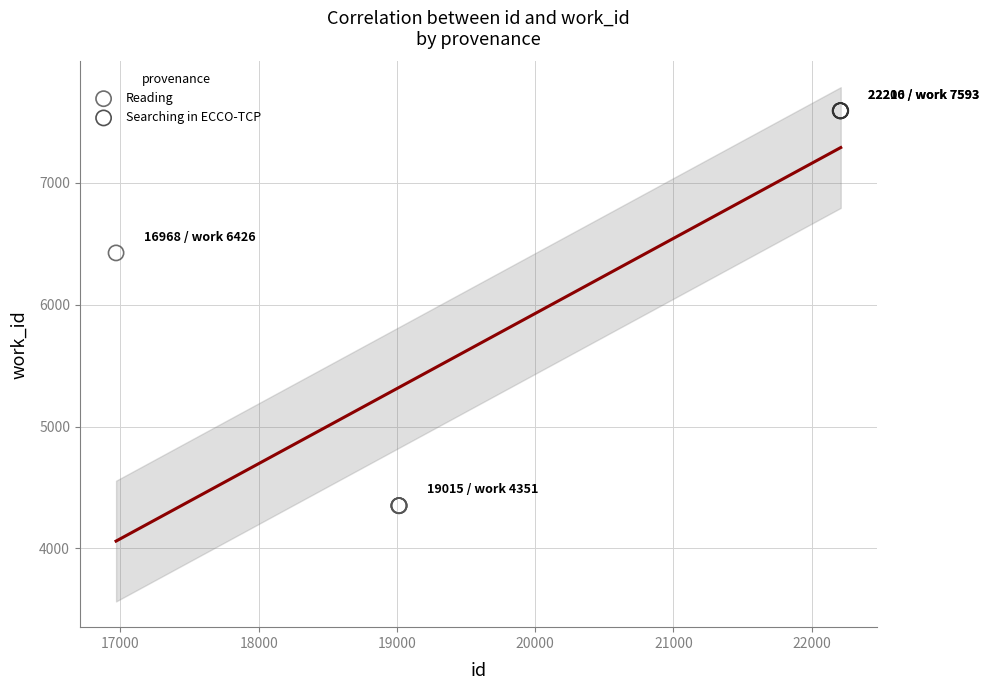

Which series reaches the minimum Y coordinate?

Reading